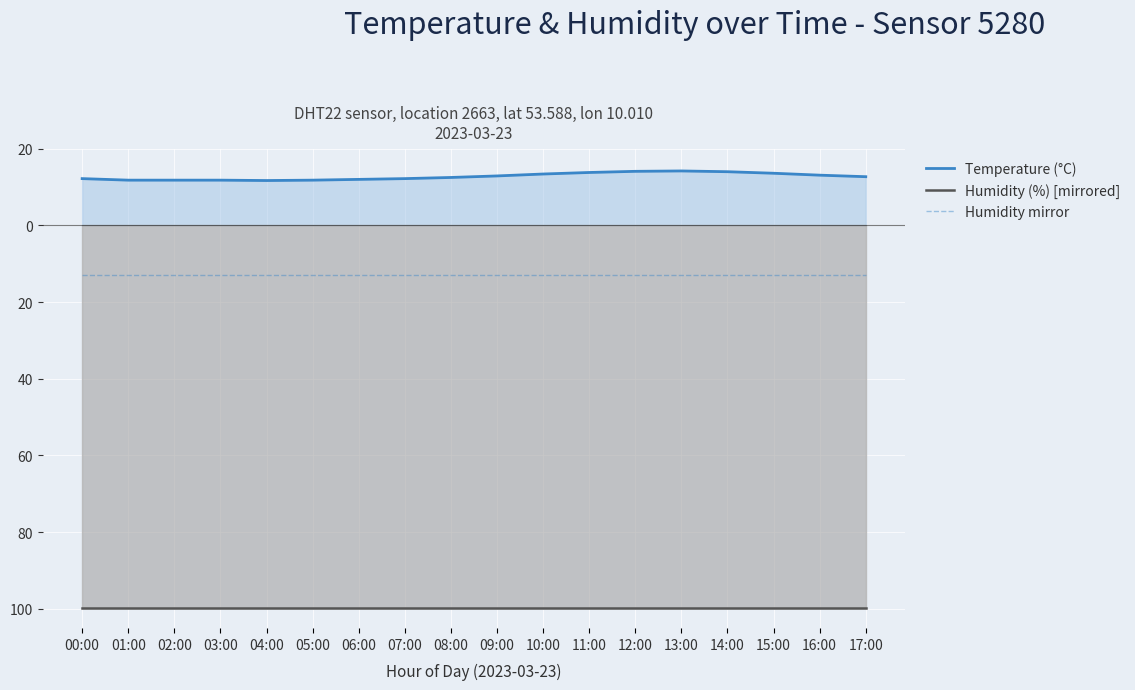

Reading left to right, transcribe all the data shown in this chart.

Temperature (°C): 12.2	11.8	11.8	11.8	11.7	11.8	12.0	12.2	12.5	12.9	13.4	13.8	14.1	14.2	14.0	13.6	13.1	12.7
Humidity (%) [mirrored]: -99.9	-99.9	-99.9	-99.9	-99.9	-99.9	-99.9	-99.9	-99.9	-99.9	-99.9	-99.9	-99.9	-99.9	-99.9	-99.9	-99.9	-99.9
Humidity mirror: -13.0	-13.0	-13.0	-13.0	-13.0	-13.0	-13.0	-13.0	-13.0	-13.0	-13.0	-13.0	-13.0	-13.0	-13.0	-13.0	-13.0	-13.0